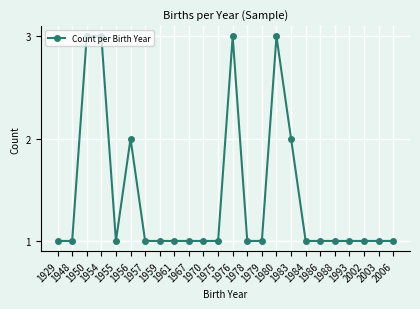

Count the values in the range 1 to 2.

20